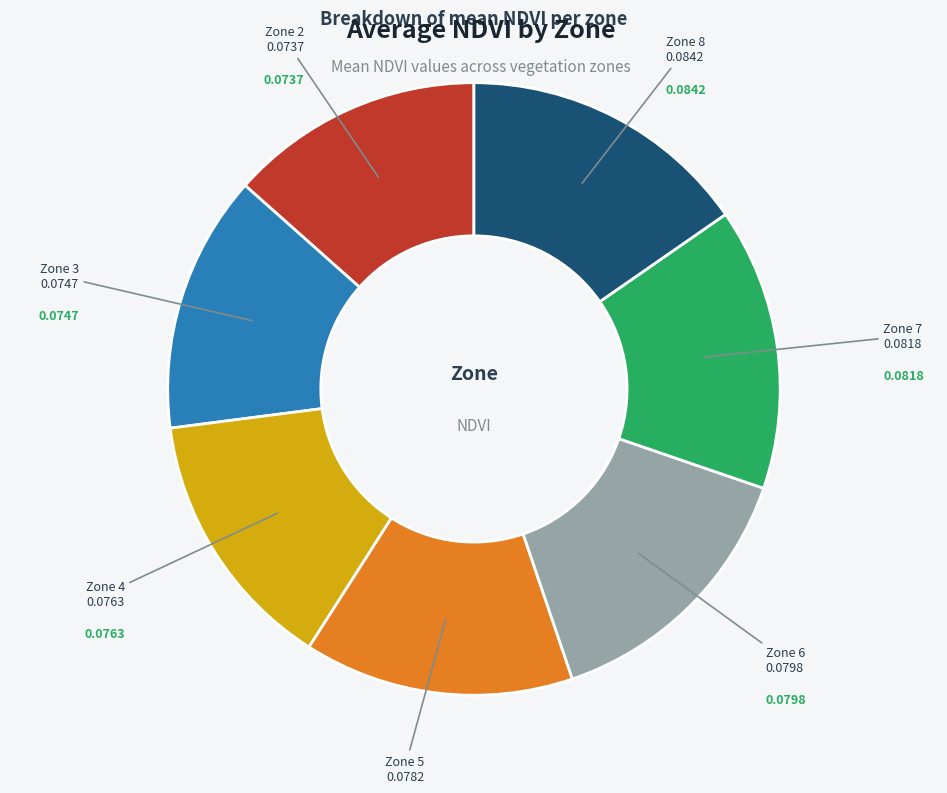

Does any single category account for the majority?

No